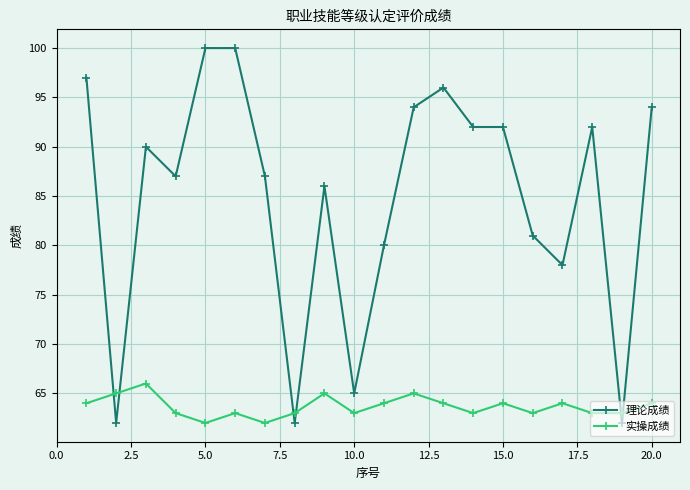

What is the sum of all 实操成绩 values?

1273